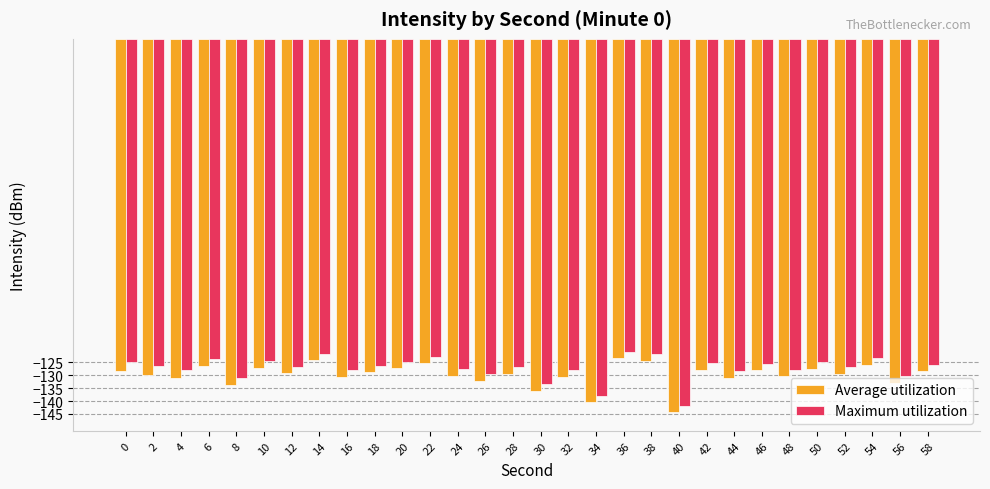

Which series has the largest total across all categories?

Maximum utilization